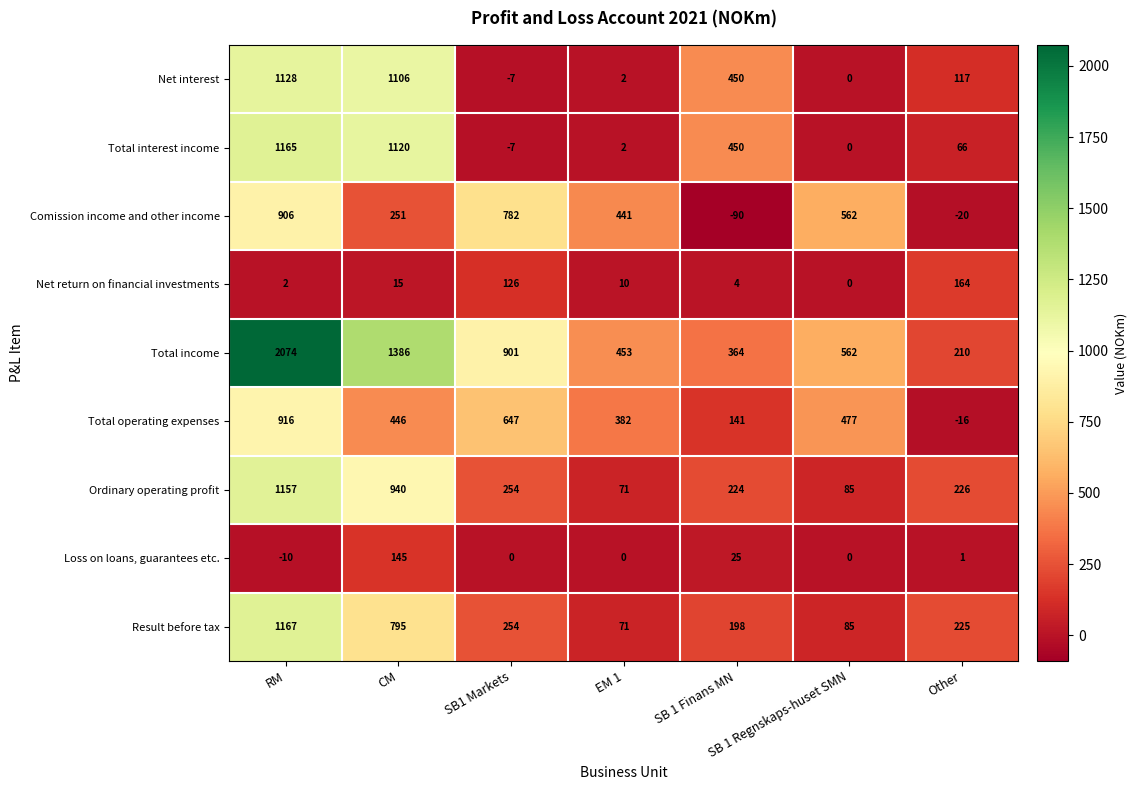

How many negative values does the Comission income and other income series have?

2